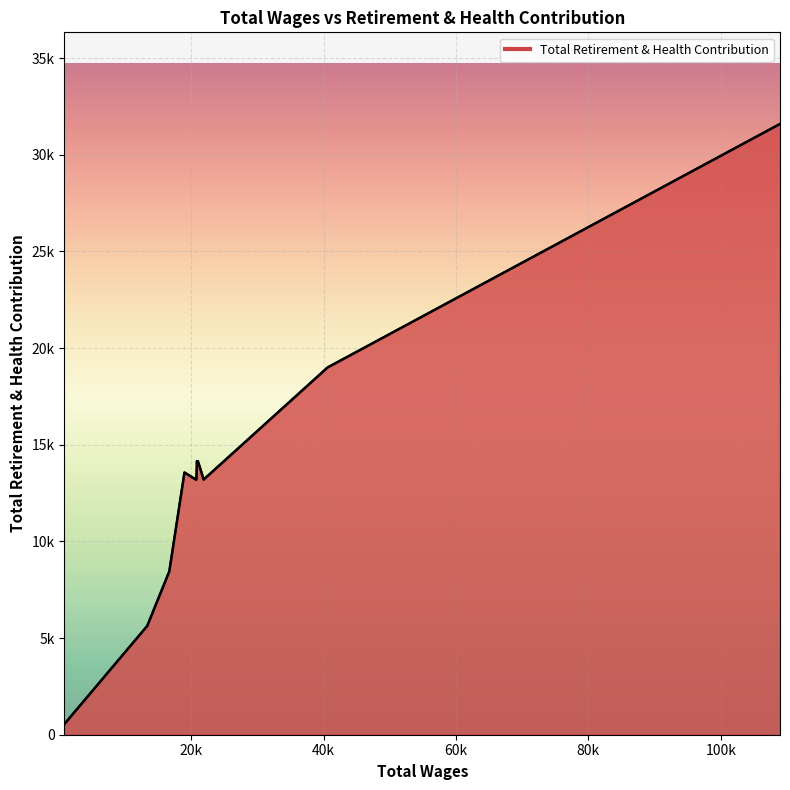

How many categories are shown in the chart?

12